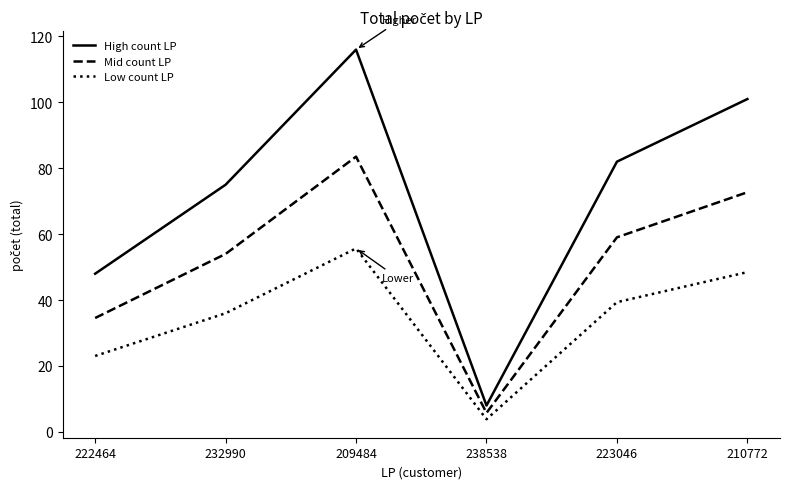

Does the chart display data point markers on the line(s)?

No